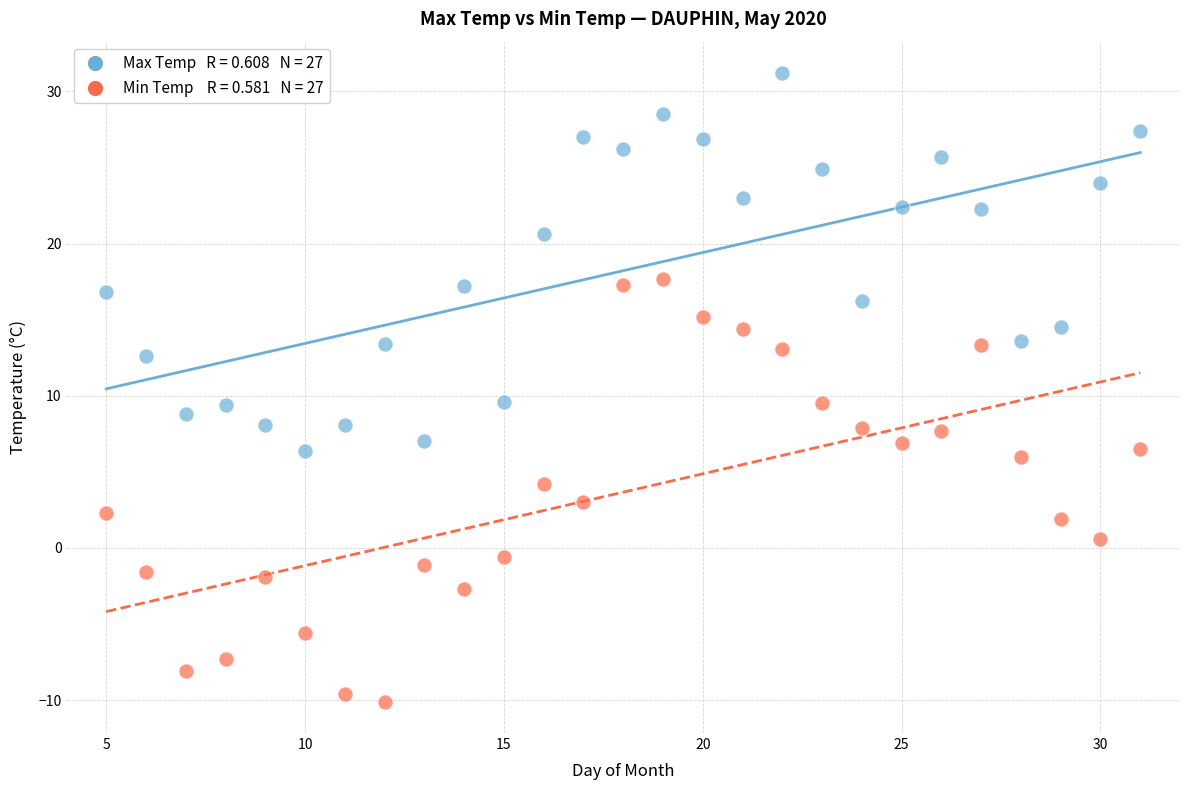

Across all data points, what is the range of X values (max minus min)?

26.0